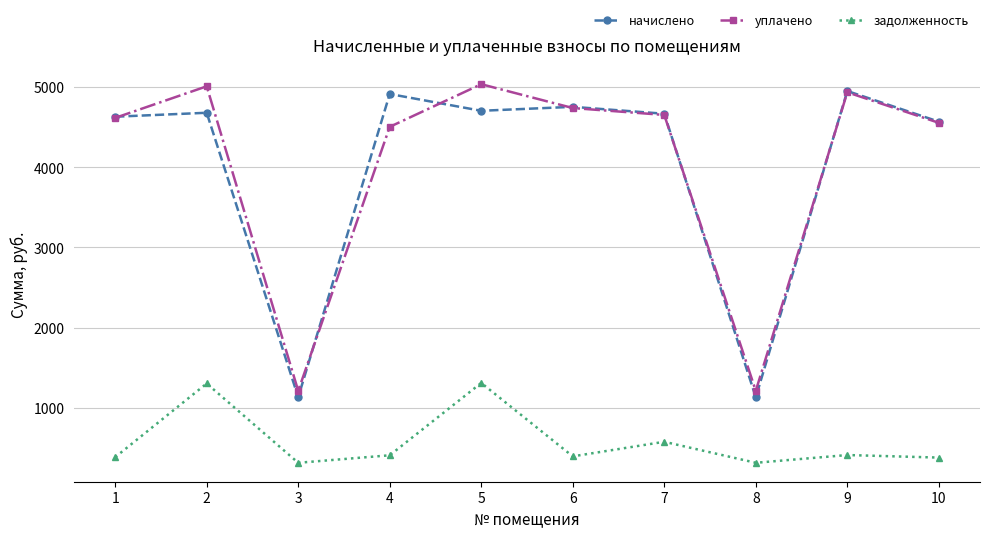

True or false: уплачено has a value of 1212.5 at 8.

True